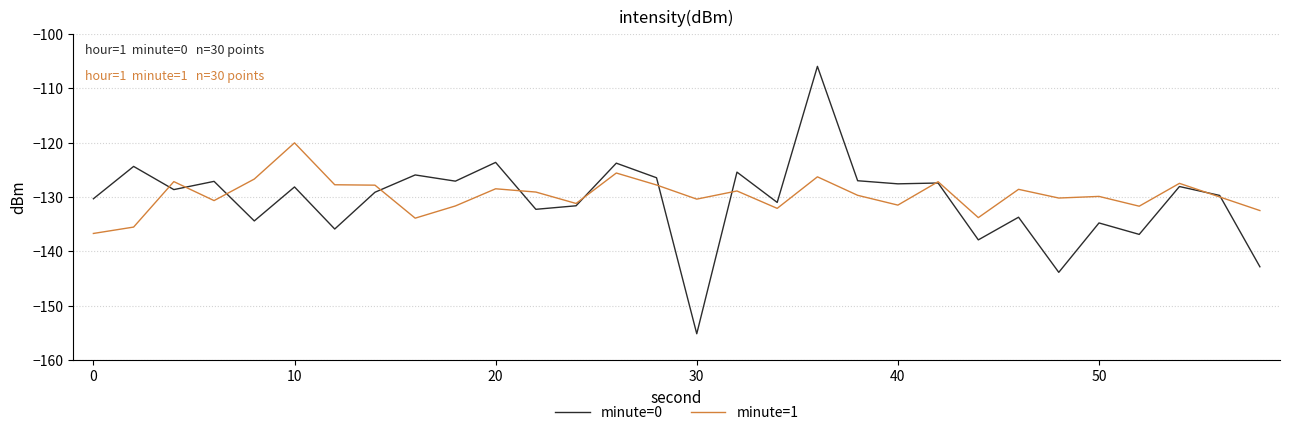

What is the minimum value shown in the chart?

-155.2